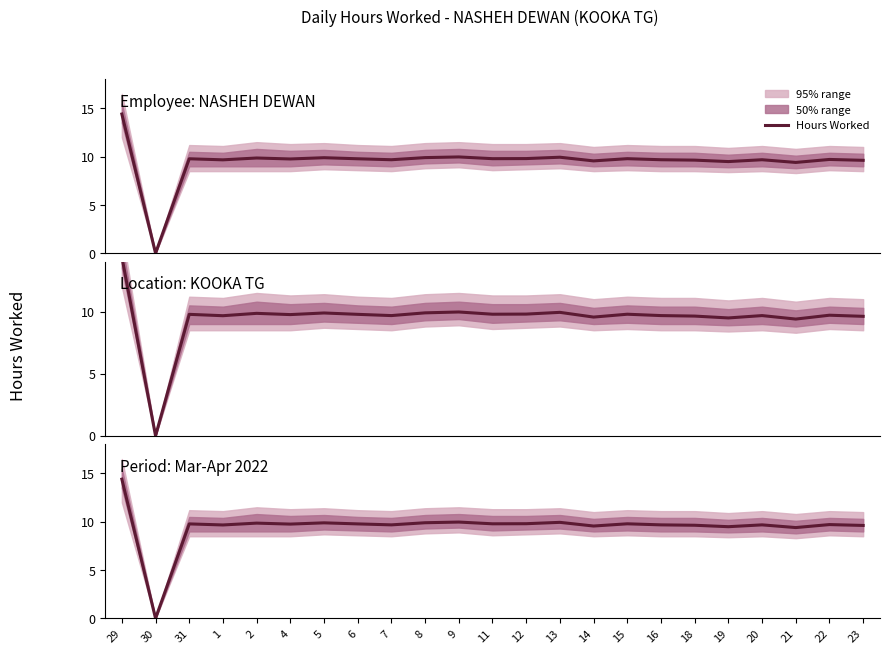

How many values are above zero?

22